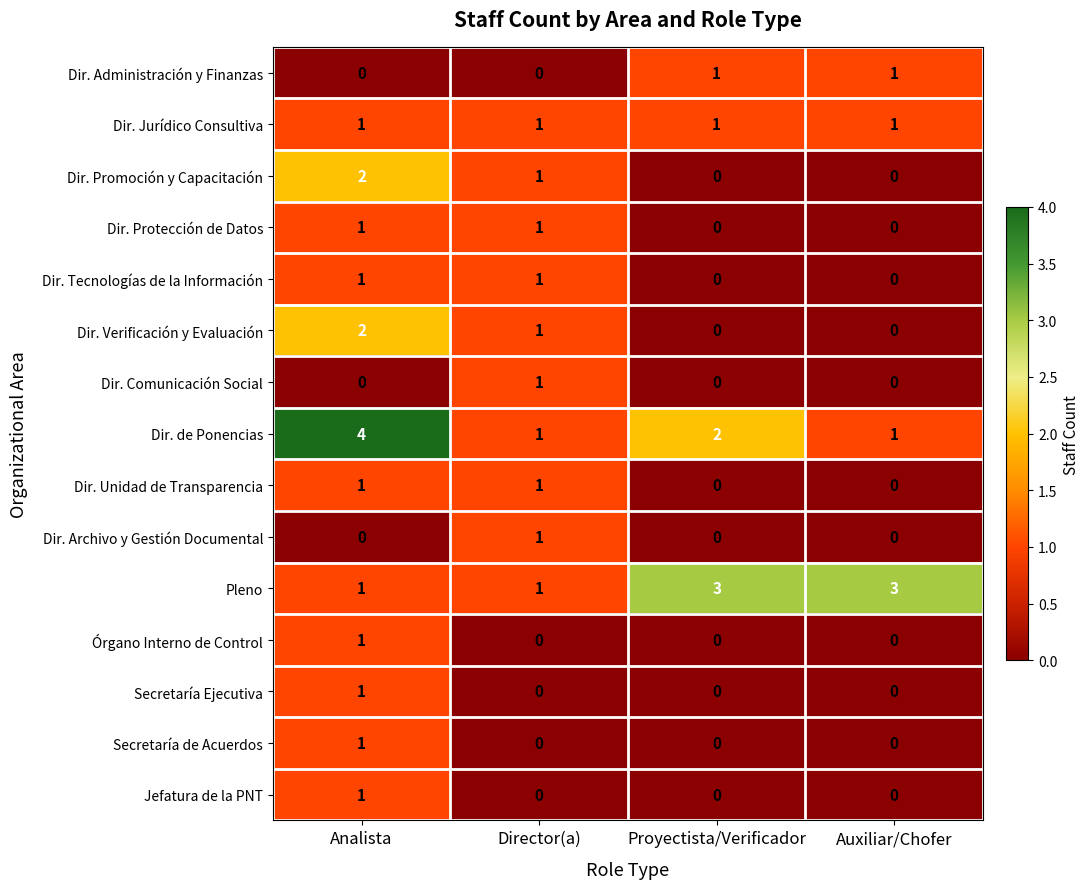

The value of Pleno at Proyectista/Verificador is 3. True or false?

True